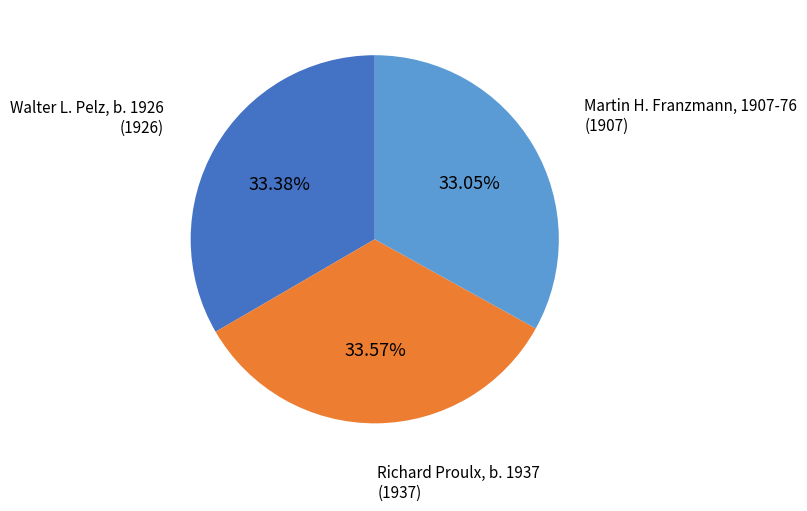

Is there any slice that represents more than half of the pie?

No